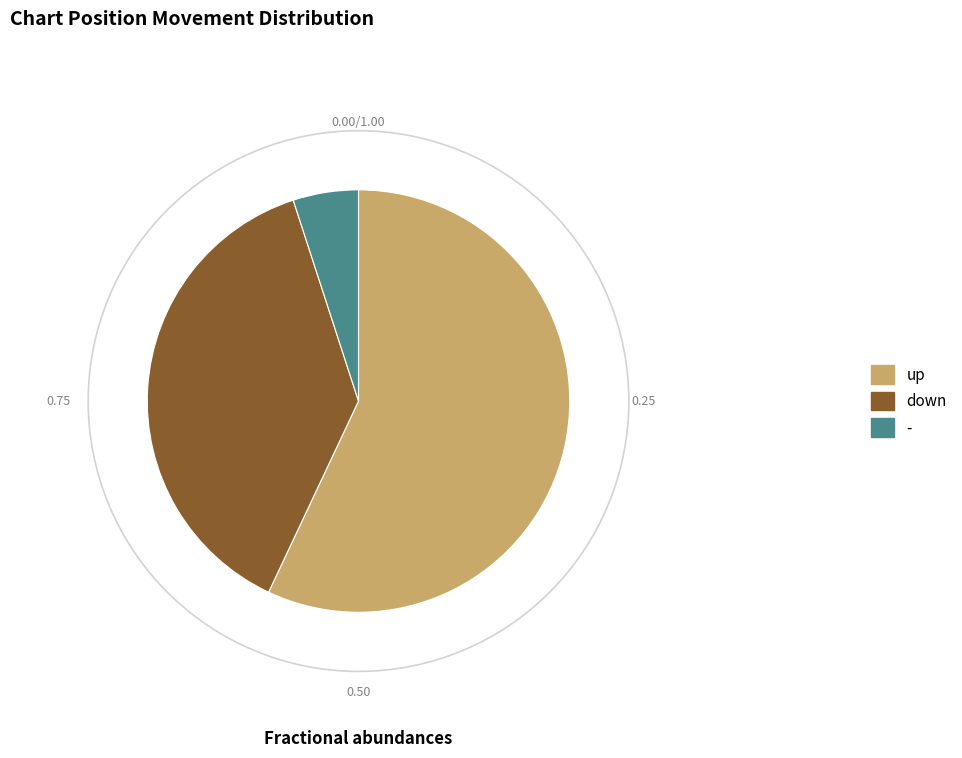

Which slice is the smallest?

-